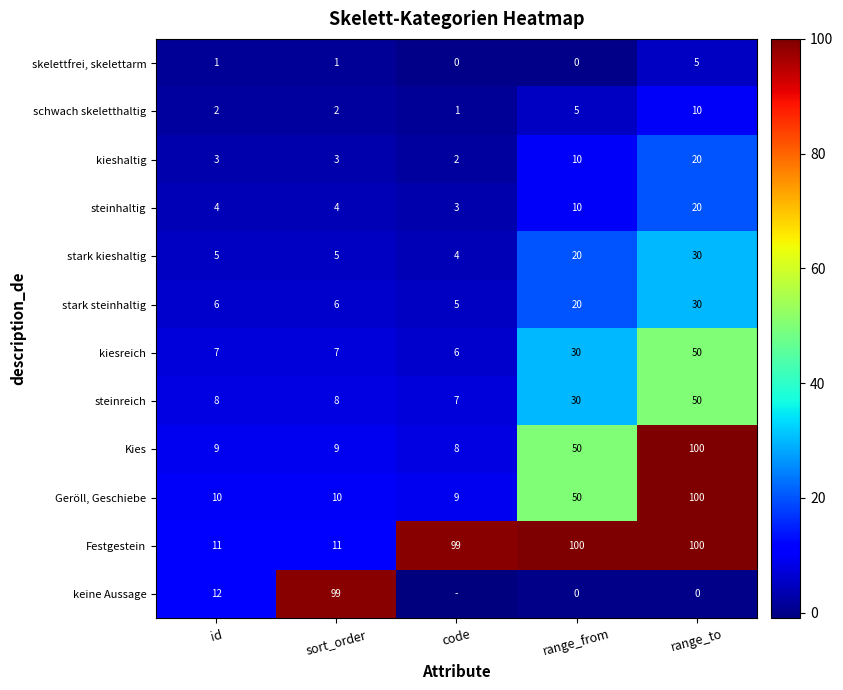

The Kies series shows 75 at range_from. True or false?

False